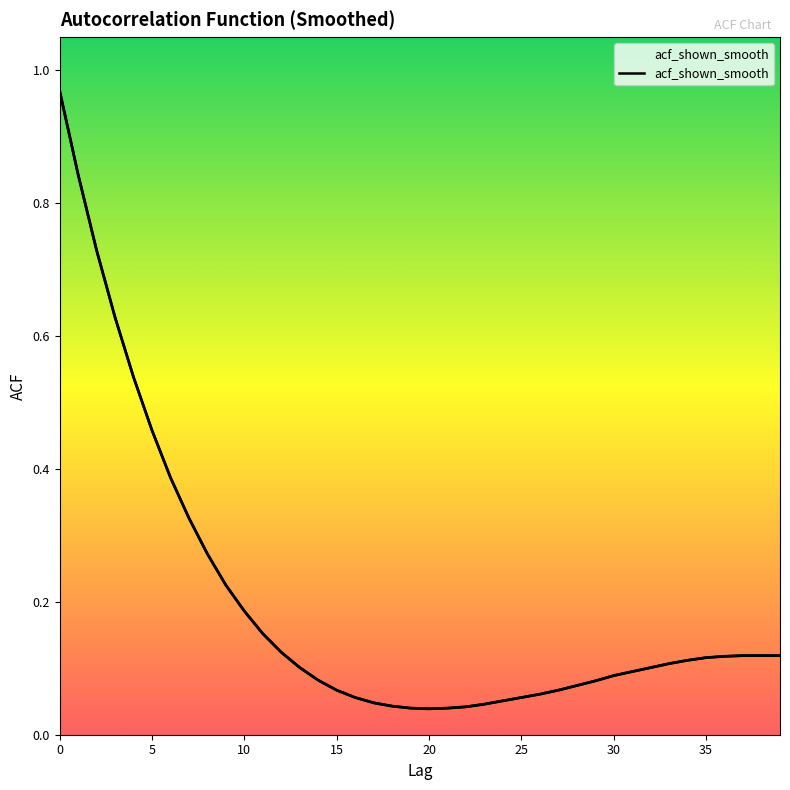

Does the chart display data point markers on the line(s)?

No